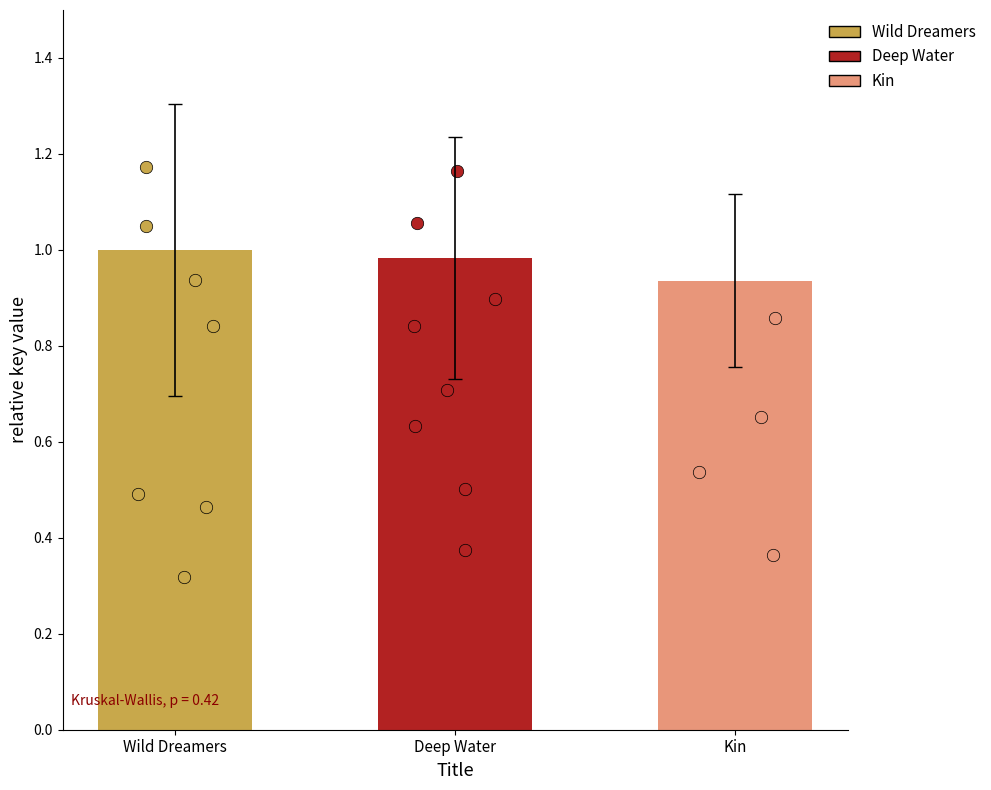

Which has a higher value, Wild Dreamers or Deep Water?

Wild Dreamers